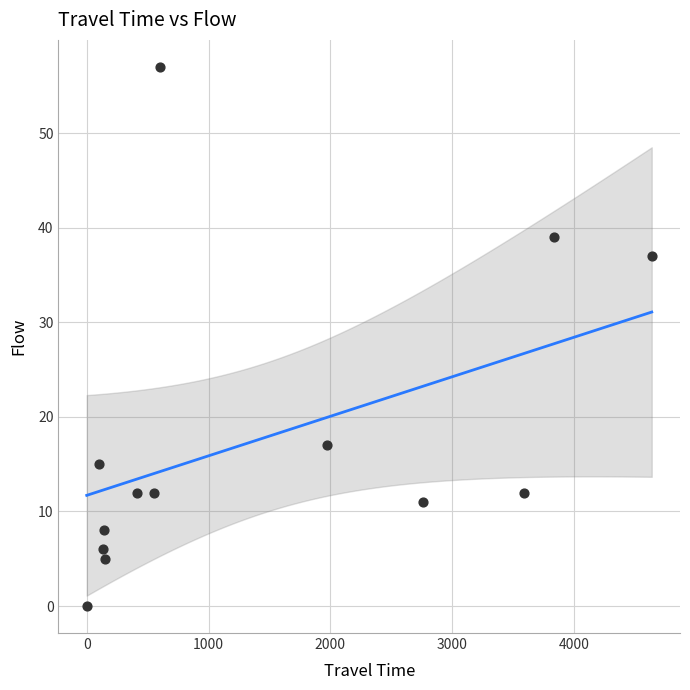

What Y value in the scatter plot is closest to 28?

37